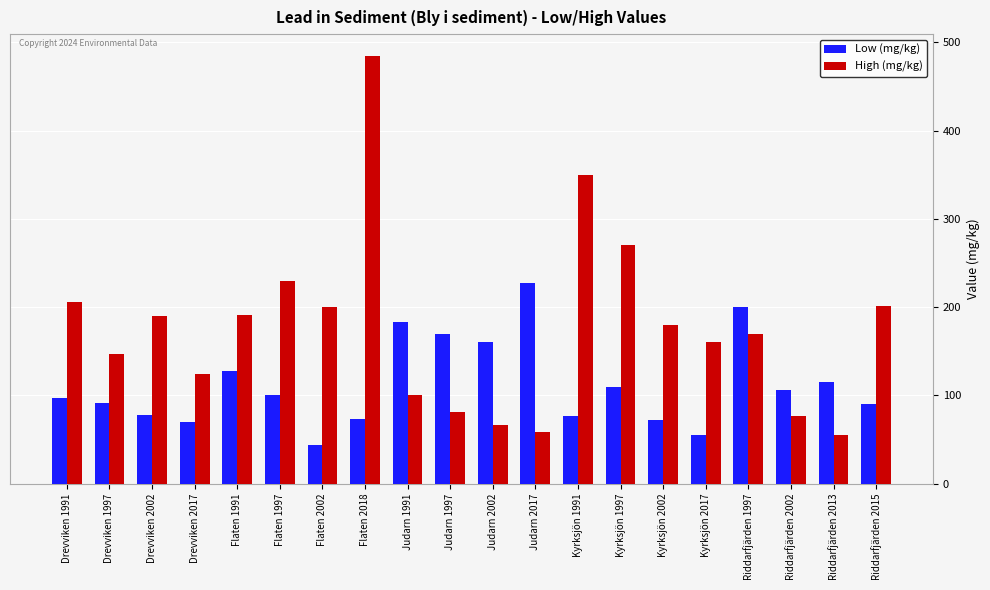

Rank the series by their average value, from lowest to highest.

Low (mg/kg), High (mg/kg)